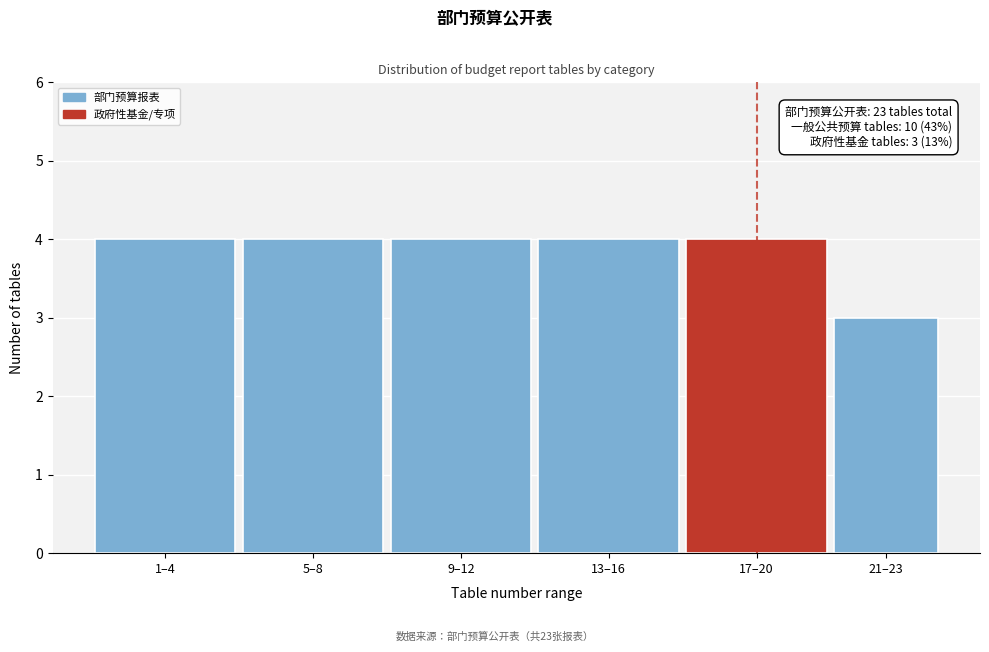

Reading left to right, what are all the values shown in this chart?

4	4	4	4	4	3